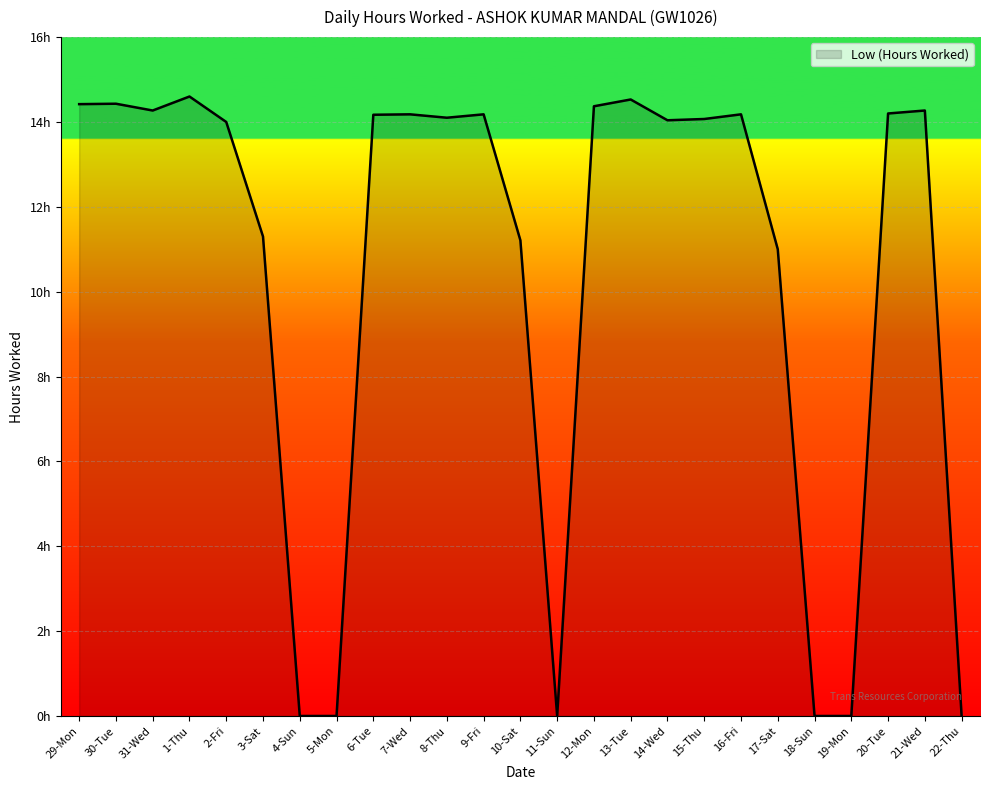

Is this an area chart (filled region under the line)?

Yes